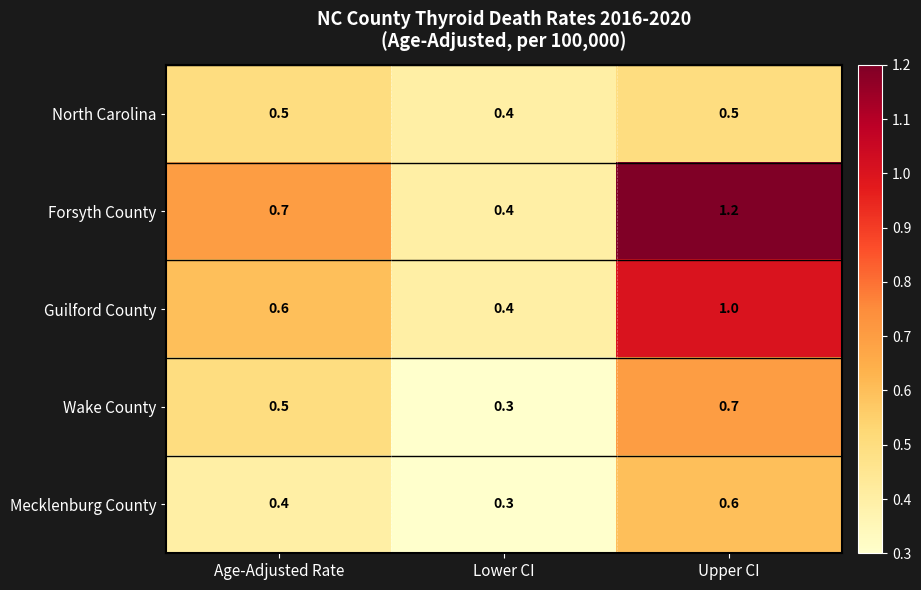

What is the sum of the Guilford County values at Age-Adjusted Rate and Upper CI?

1.6